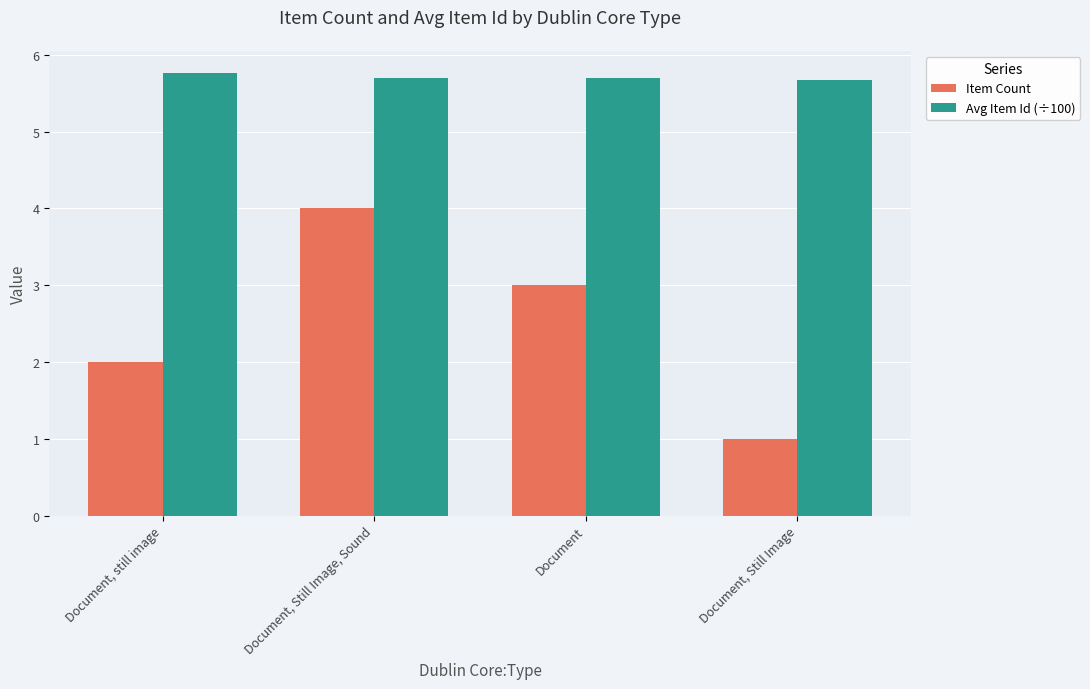

What is the approximate value of Item Count at Document, Still Image?

1.0